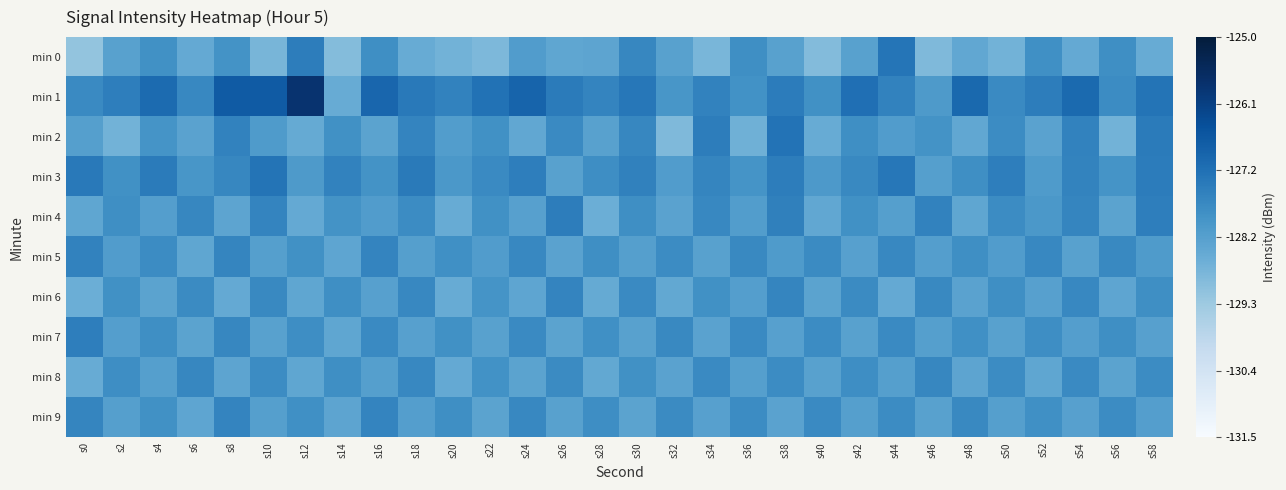

What is the difference between the highest and lowest values at s24?

1.6